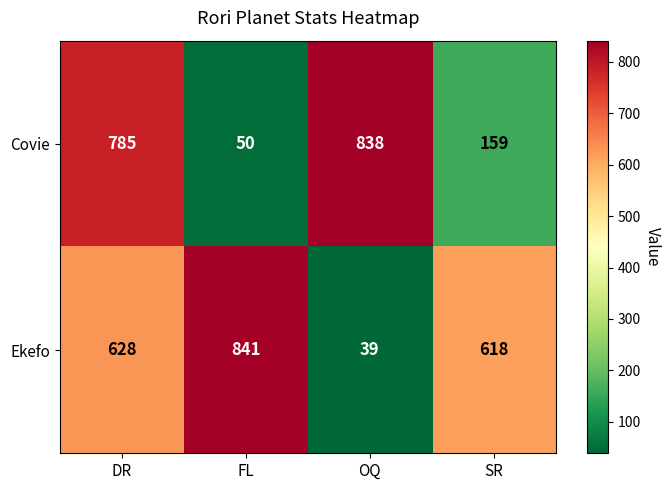

At which category is the sum across all series the highest?

DR